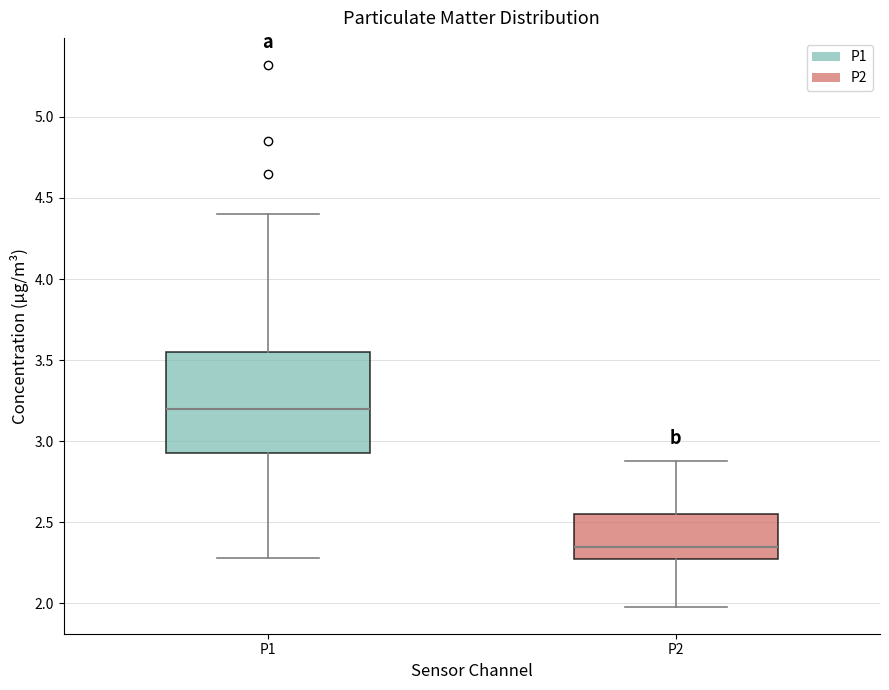

Reading left to right, transcribe this box plot: for each box, give where its median line is, the range the box spans, and where its two whiskers end, as read against the y-axis. The values are not printed on the chart, so give them approximately, as read against the axis.

P1: median 3.20, box 2.95 to 3.55, whiskers 2.30 to 4.40
P2: median 2.35, box 2.25 to 2.55, whiskers 2.00 to 2.90